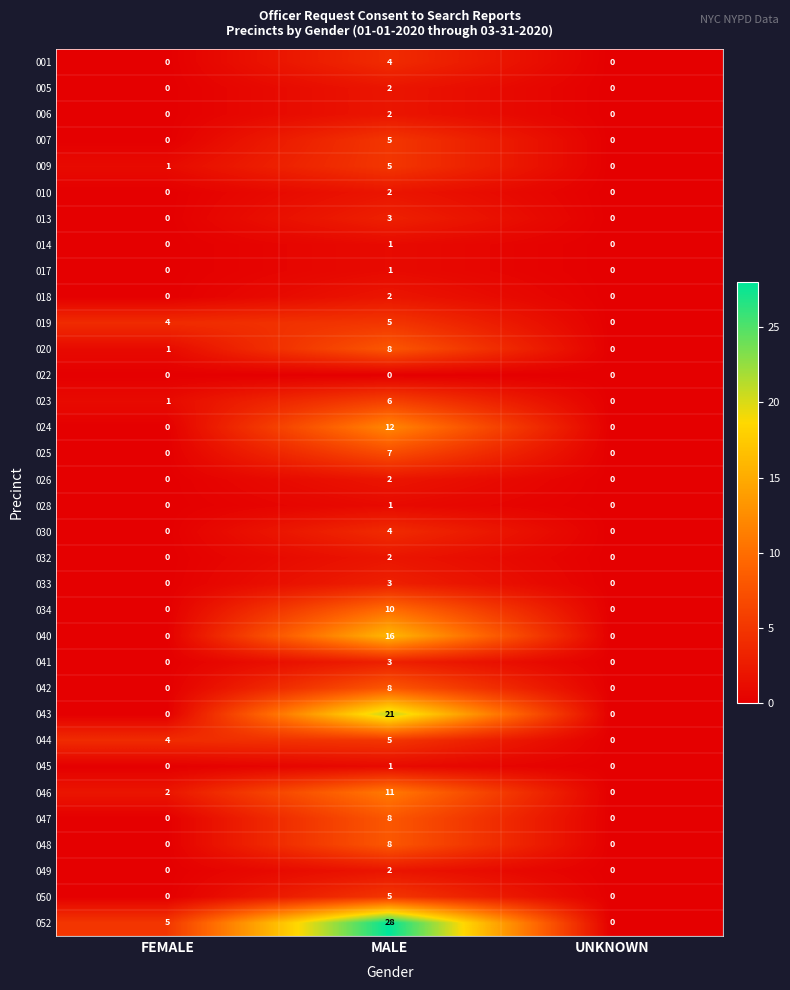

At which category does the chart reach its peak across all series?

MALE